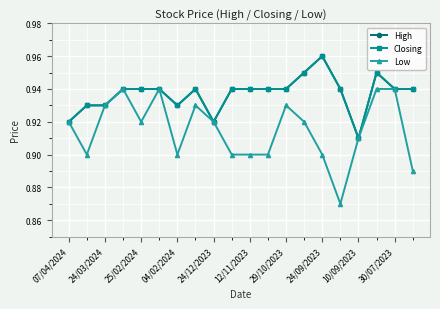

True or false: Closing and Low intersect in this chart.

False